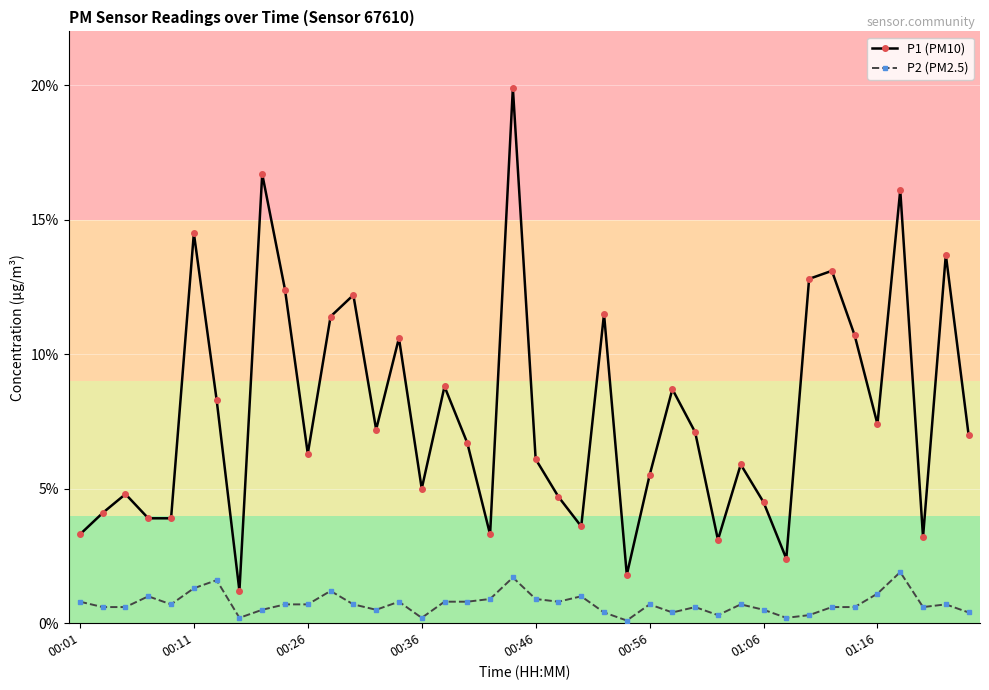

What is the value of the P1 (PM10) point at the 22nd from the left?

4.7